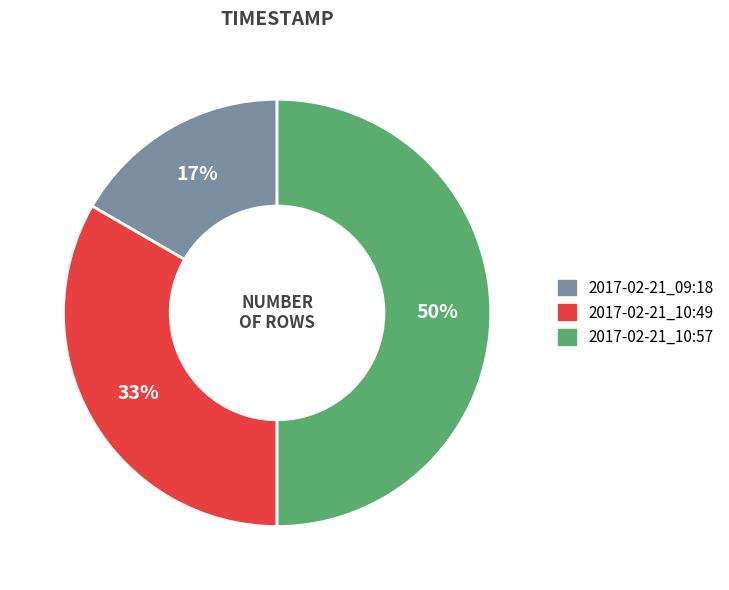

True or false: 2017-02-21_09:18 accounts for 17% of the total.

True